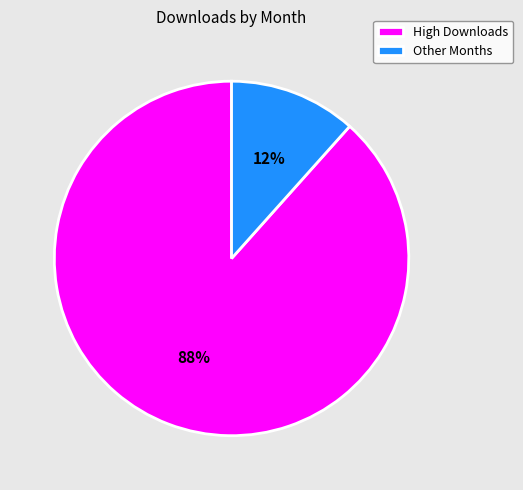

Which category has the smallest portion of the pie?

Other Months